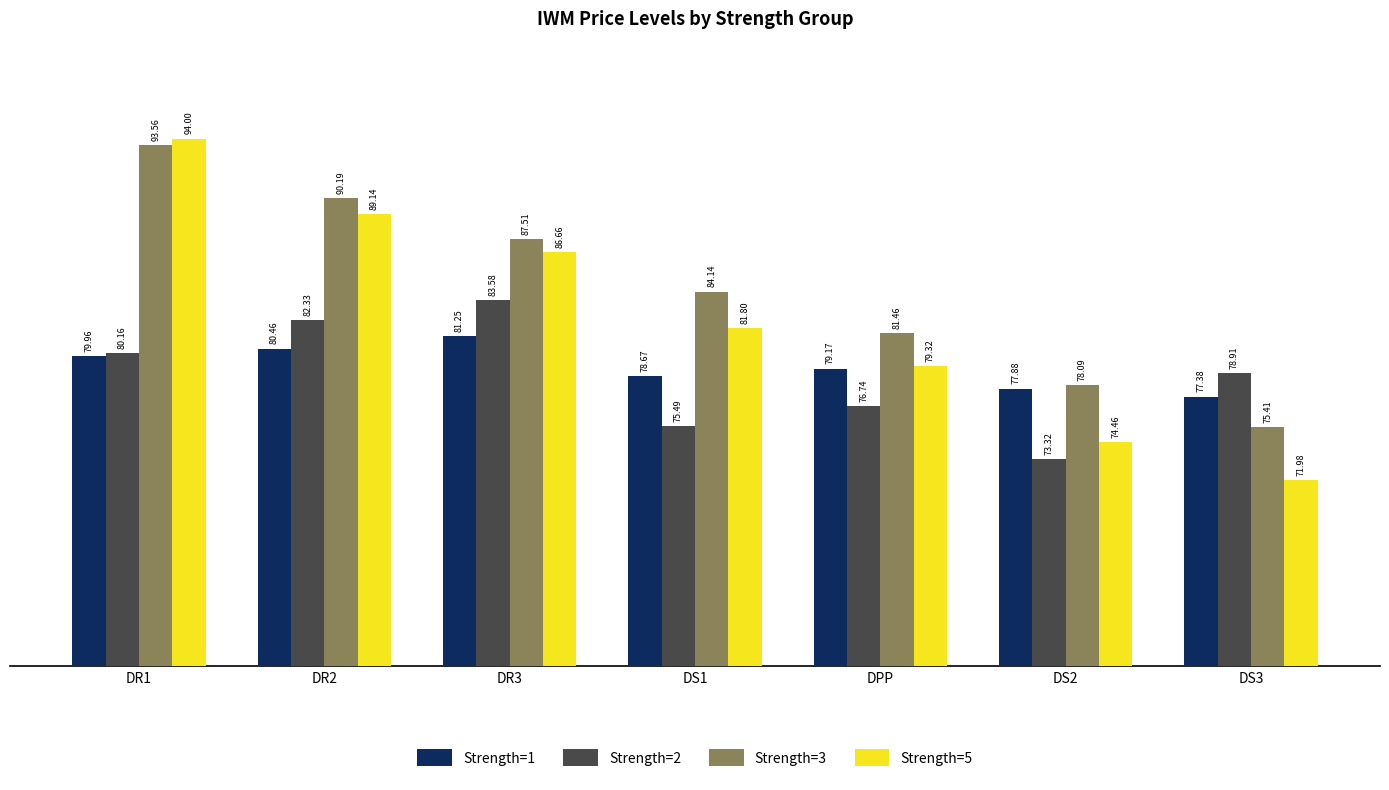

What is the spread (max minus min) of values at DR3?

6.3